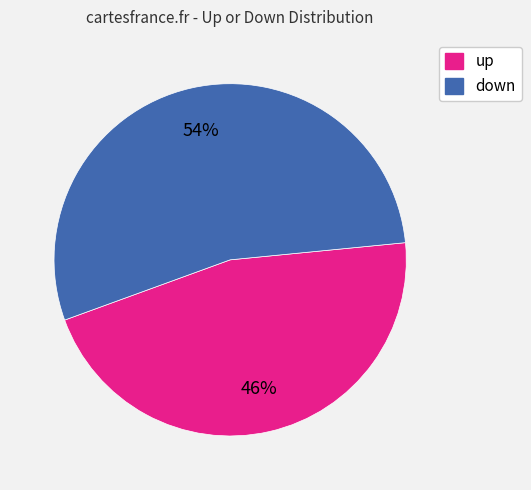

Count the number of slices in the pie.

2